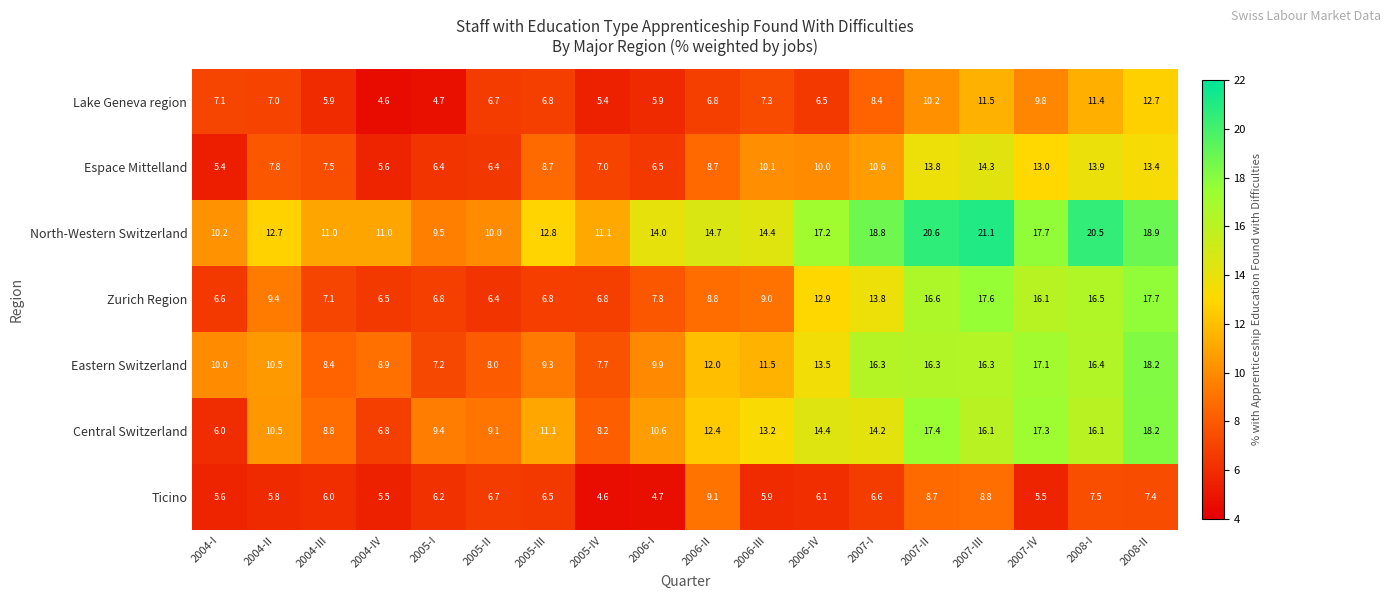

What is the maximum value shown in the chart?

21.1